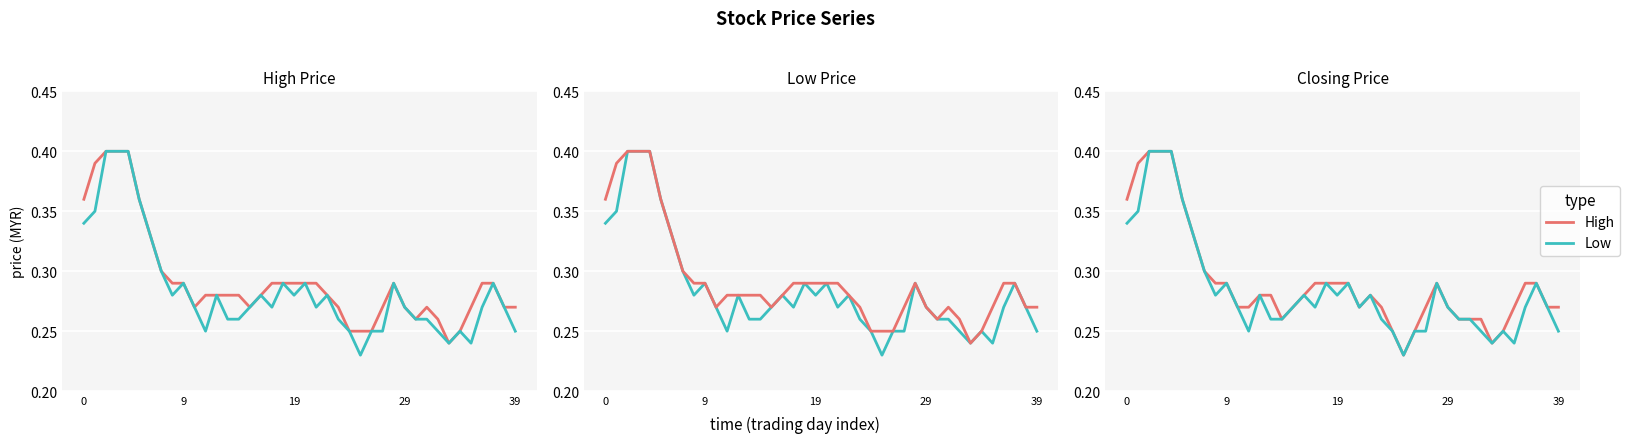

What is the sum of all Low values?

11.4